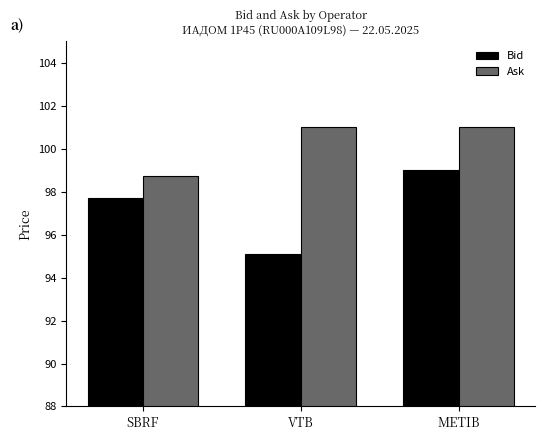

What is the minimum value for Bid?

95.1